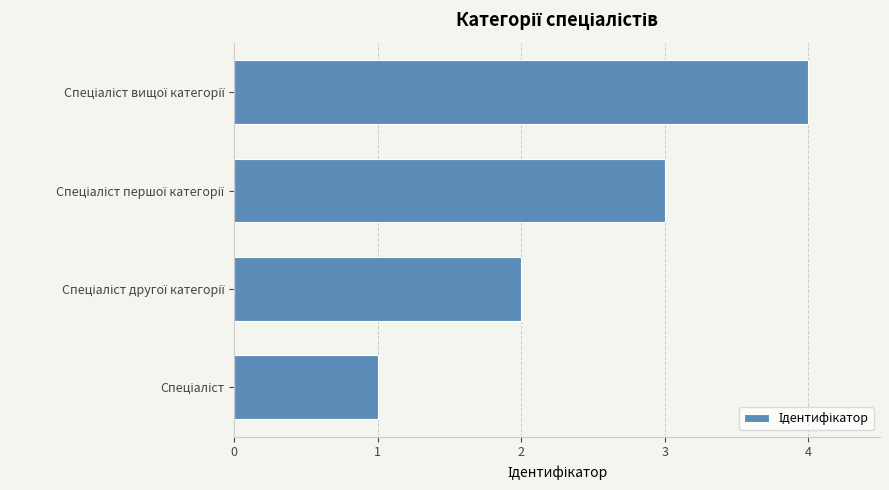

What is the difference between the maximum and minimum values?

3